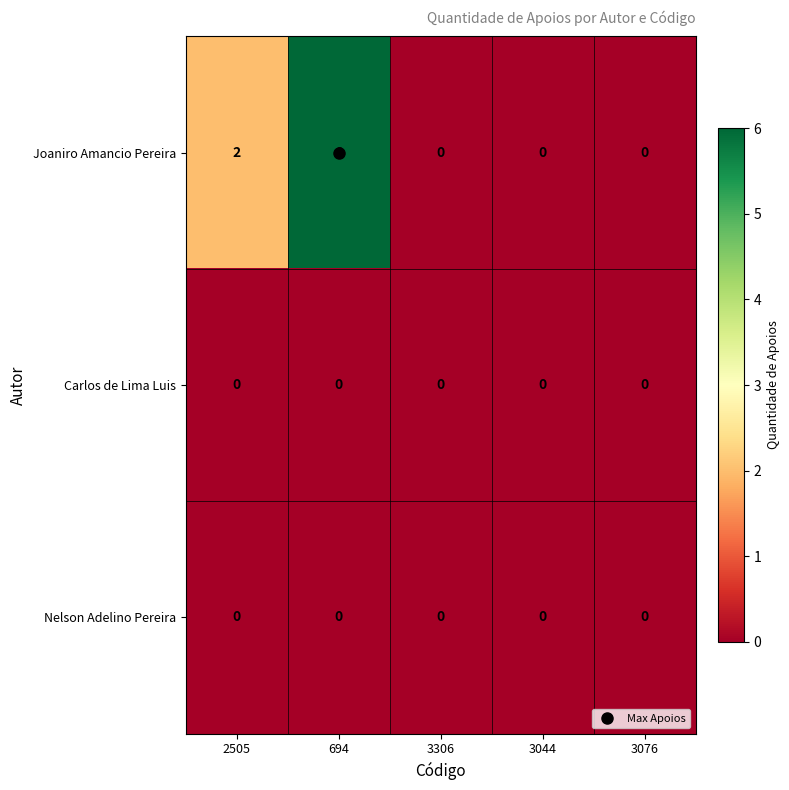

Count the Joaniro Amancio Pereira values in the range 0 to 2.

4